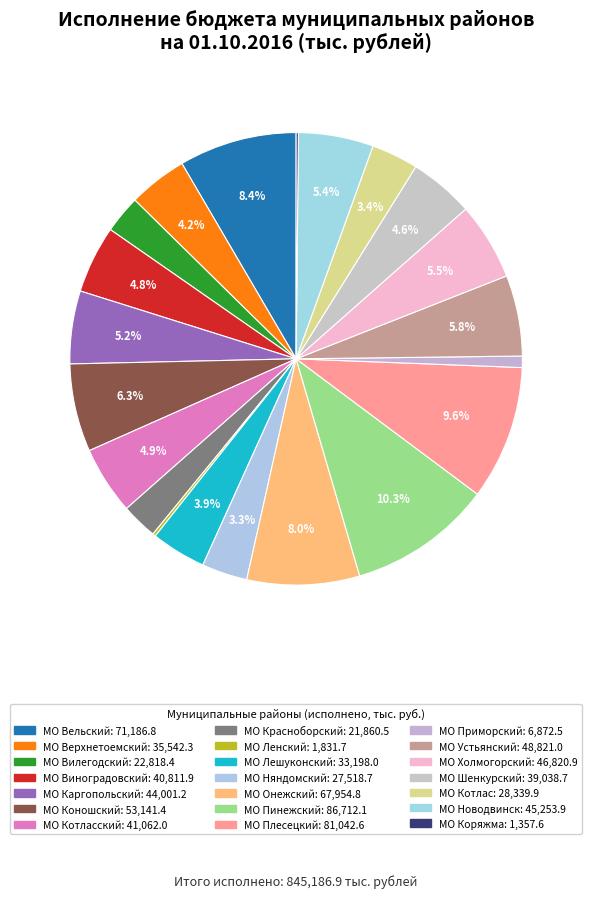

Which slice is the largest?

МО Пинежский